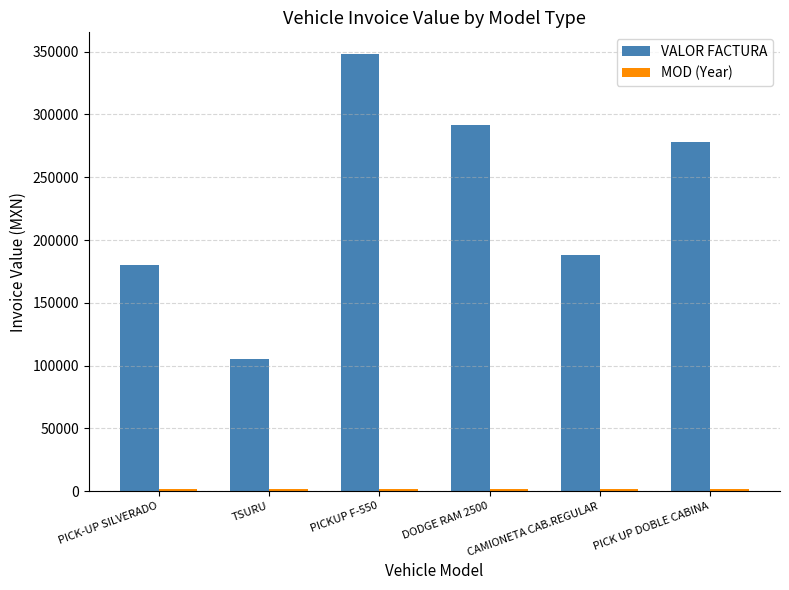

Which series has the largest range (max minus min)?

VALOR FACTURA